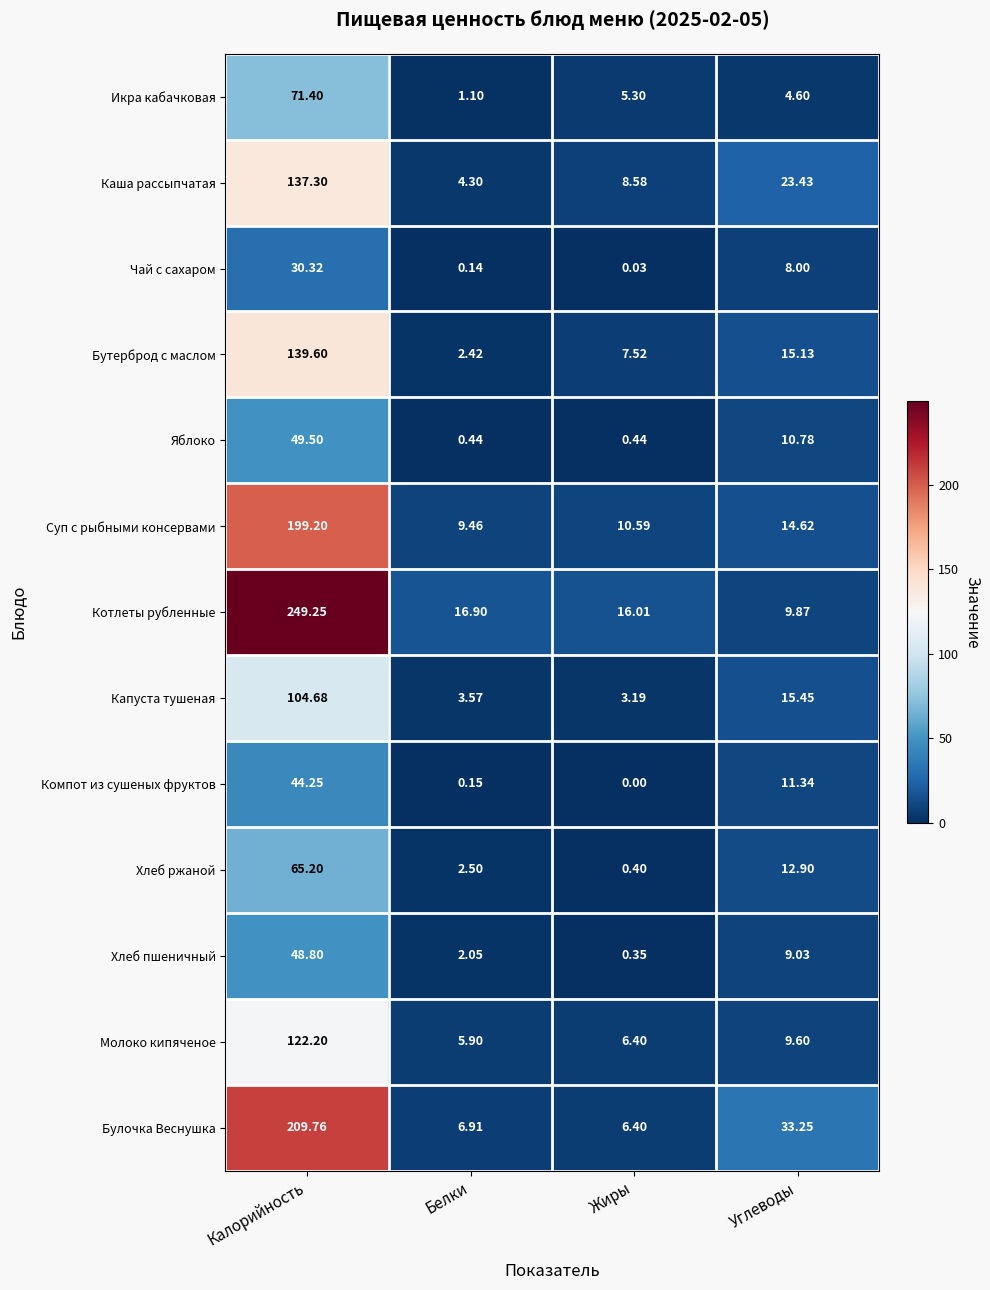

Where does the Каша рассыпчатая series first go above 23?

Калорийность